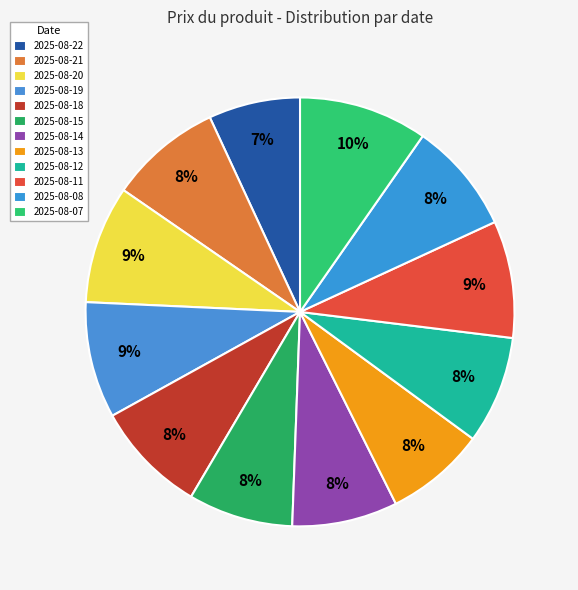

To the nearest percent, what is the difference between the 2025-08-19 and 2025-08-13 slice percentages?

1%